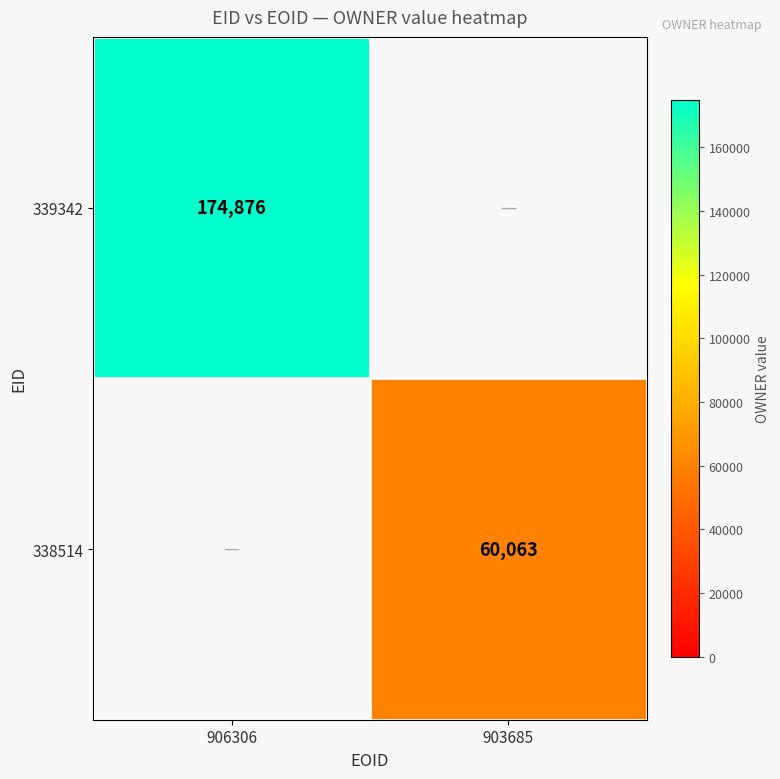

The 338514 series shows 60063 at 903685. True or false?

True